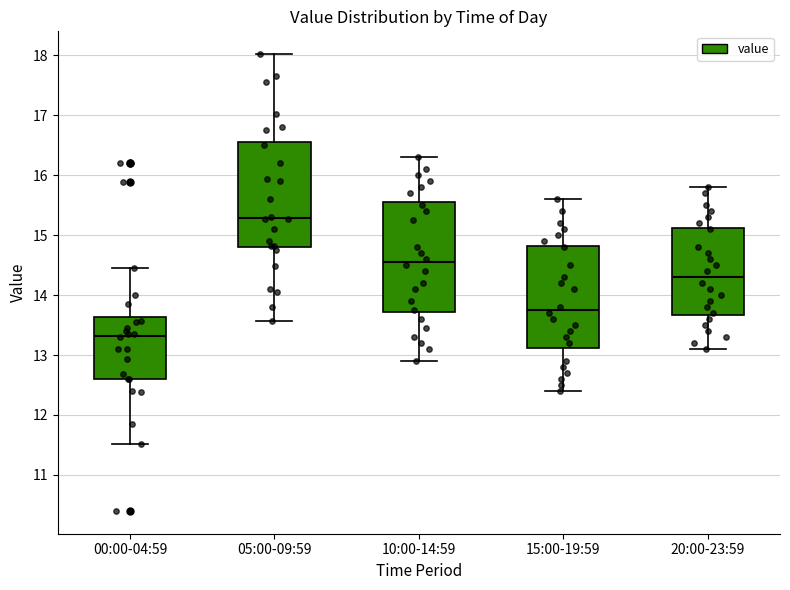

Which box has the highest median line?

05:00-09:59